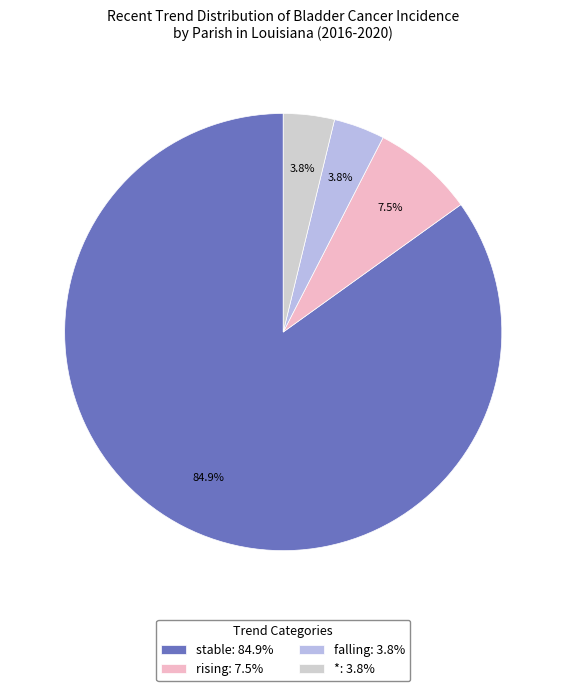

Which slice is the largest?

stable